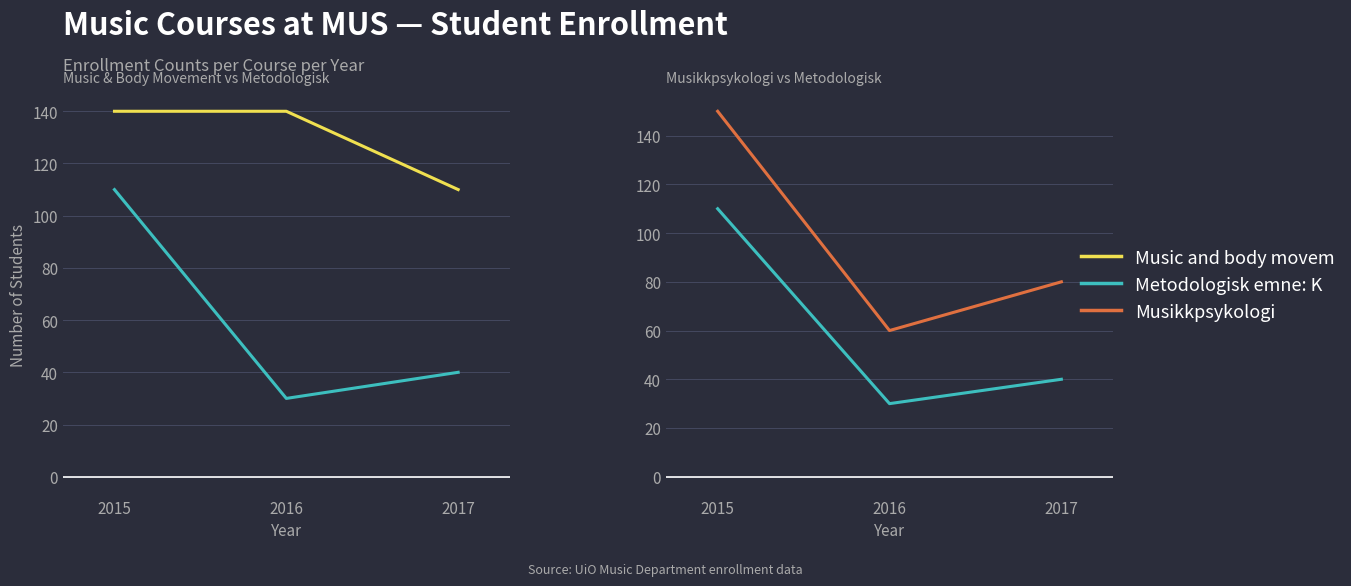

Reading left to right, transcribe all the data shown in this chart.

Music and body movem: 140	140	110
Metodologisk emne: K: 110	30	40
Musikkpsykologi: 150	60	80